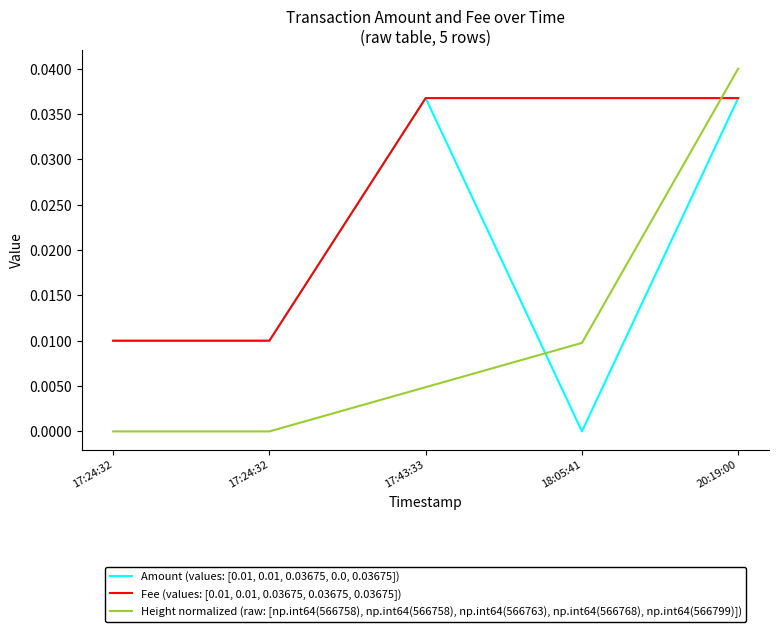

Reading right to left, what are all the values shown in this chart?

Amount (values: [0.01, 0.01, 0.03675, 0.0, 0.03675]): 20:19:00=0.0	18:05:41=0.0	17:43:33=0.0	17:24:32=0.0	17:24:32=0.0
Fee (values: [0.01, 0.01, 0.03675, 0.03675, 0.03675]): 20:19:00=0.0	18:05:41=0.0	17:43:33=0.0	17:24:32=0.0	17:24:32=0.0
Height normalized (raw: [np.int64(566758), np.int64(566758), np.int64(566763), np.int64(566768), np.int64(566799)]): 20:19:00=0.0	18:05:41=0.0	17:43:33=0.0	17:24:32=0.0	17:24:32=0.0